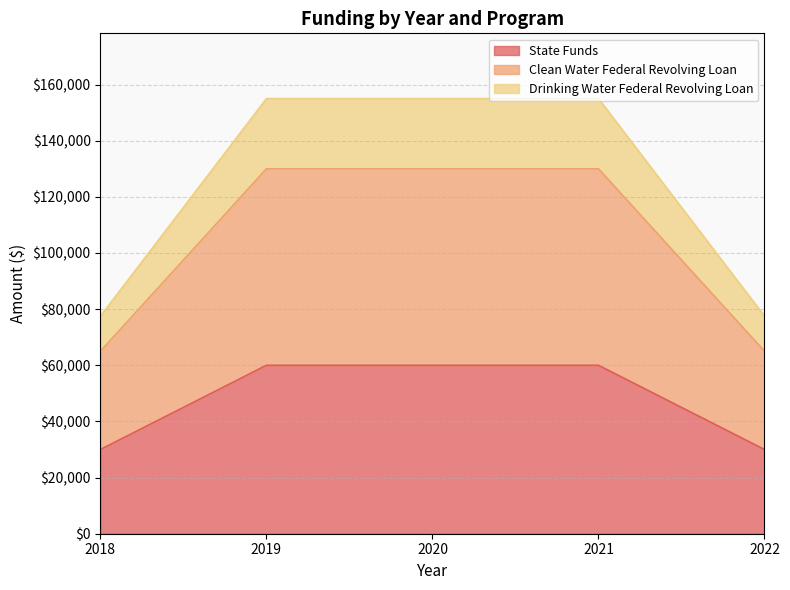

True or false: Clean Water Federal Revolving Loan and Drinking Water Federal Revolving Loan intersect in this chart.

False